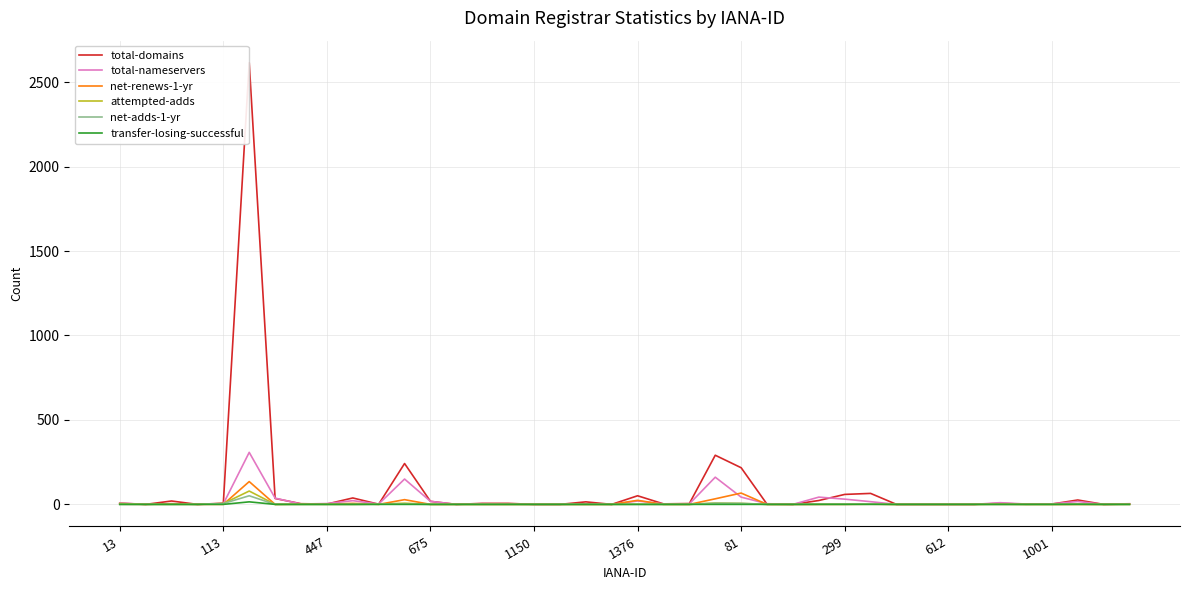

Which series has the largest range (max minus min)?

total-domains